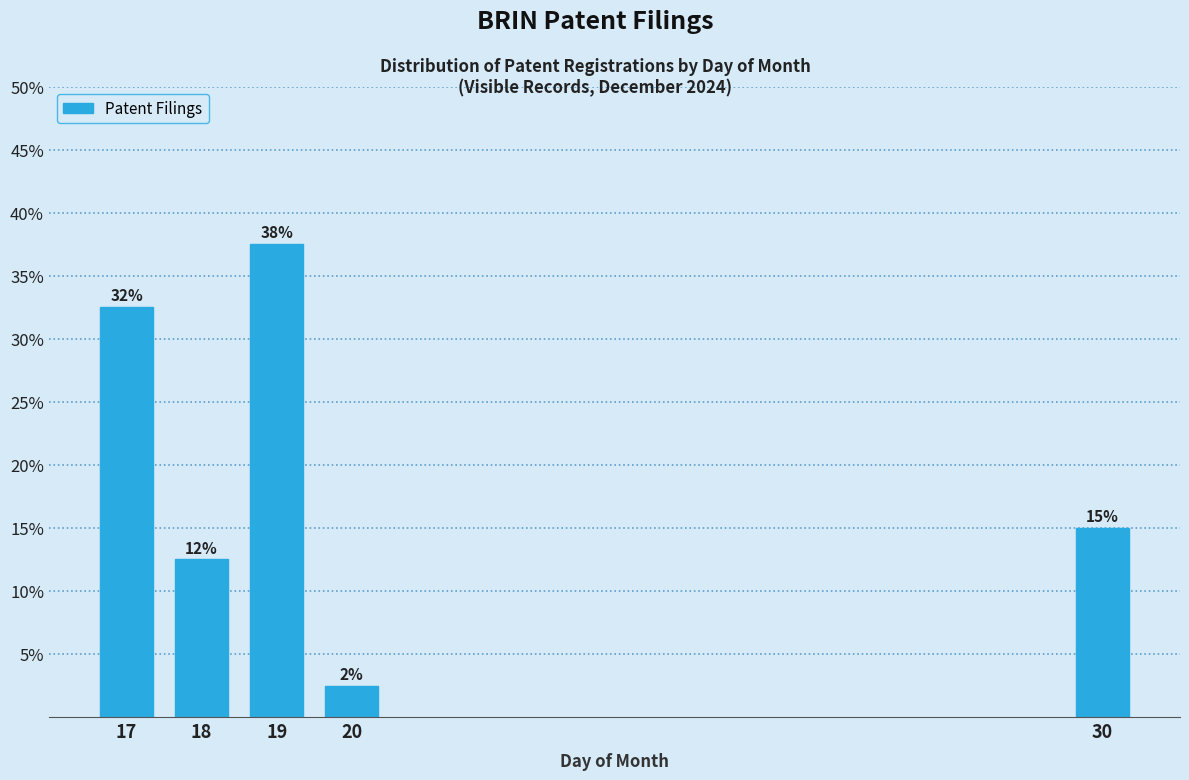

How many bars are there in total?

5